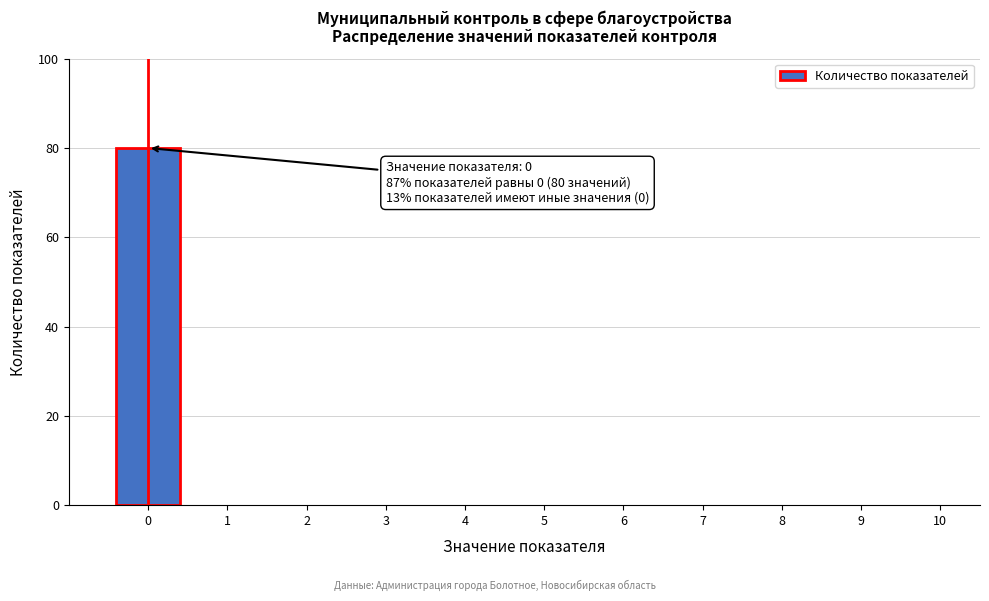

Reading left to right, transcribe all the data shown in this chart.

0=80	1=0	2=0	3=0	4=0	5=0	6=0	7=0	8=0	9=0	10=0